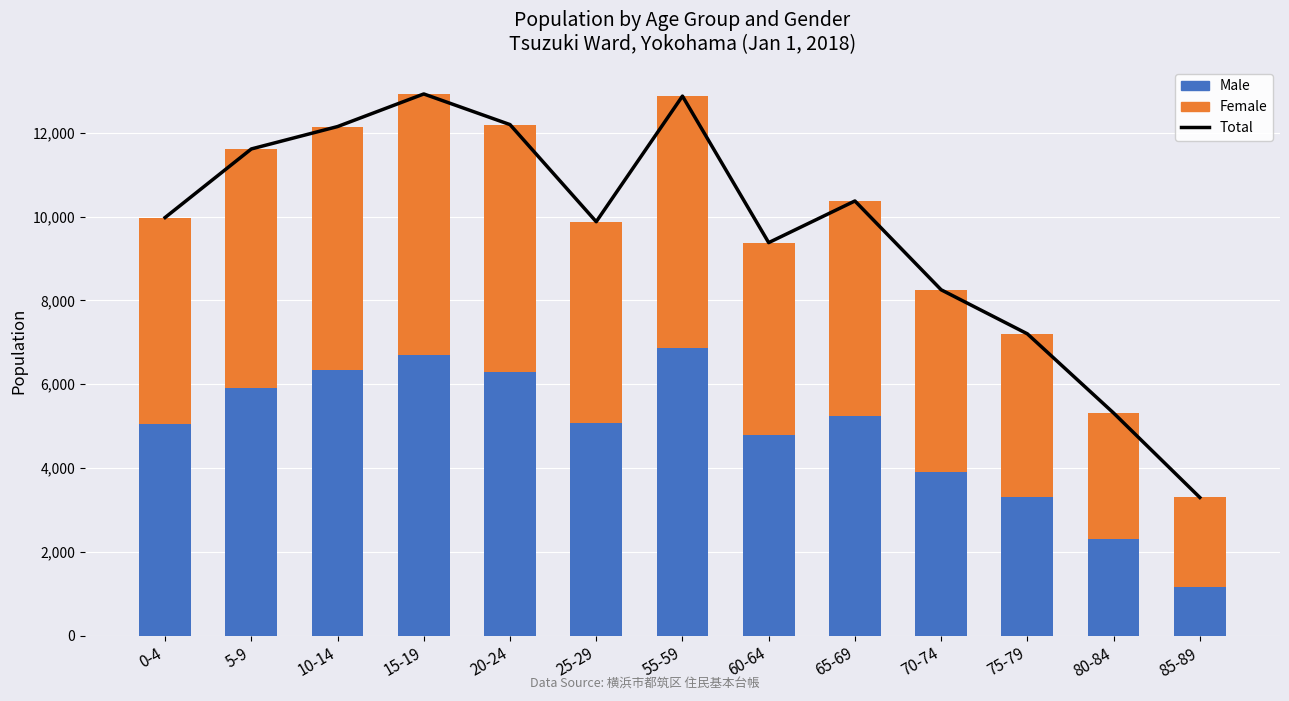

Reading left to right, transcribe all the data shown in this chart.

Total: 0-4=9978	5-9=11614	10-14=12148	15-19=12926	20-24=12195	25-29=9878	55-59=12875	60-64=9379	65-69=10373	70-74=8254	75-79=7203	80-84=5314	85-89=3299
Male: 0-4=5061	5-9=5912	10-14=6348	15-19=6706	20-24=6283	25-29=5067	55-59=6871	60-64=4800	65-69=5253	70-74=3908	75-79=3310	80-84=2302	85-89=1166
Female: 0-4=4917	5-9=5702	10-14=5800	15-19=6220	20-24=5912	25-29=4811	55-59=6004	60-64=4579	65-69=5120	70-74=4346	75-79=3893	80-84=3012	85-89=2133